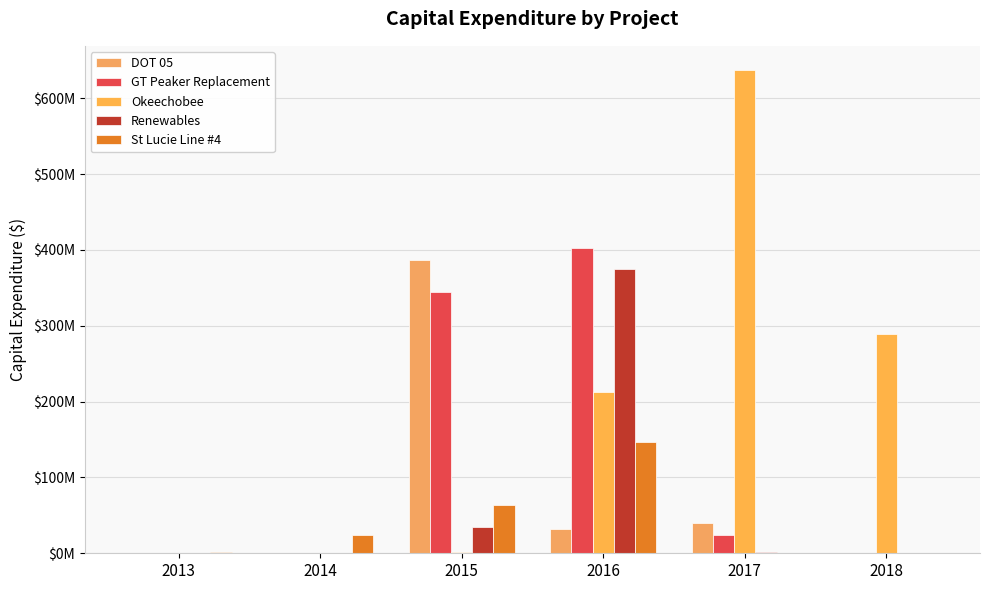

Reading left to right, extract all data points from this chart.

DOT 05: 0.0	0.0	386377048.5	31528064.7	40035638.5	0.0
GT Peaker Replacement: 0.0	0.0	344193218.1	402471029.5	23446784.4	0.0
Okeechobee: 0.0	0.0	2255843.5	212412228.6	637359639.7	289338283.0
Renewables: 0.0	0.0	34022801.1	374668195.7	1231952.2	24805.9
St Lucie Line #4: 2234606.6	24499790.8	63285136.4	147274677.6	0.0	0.0